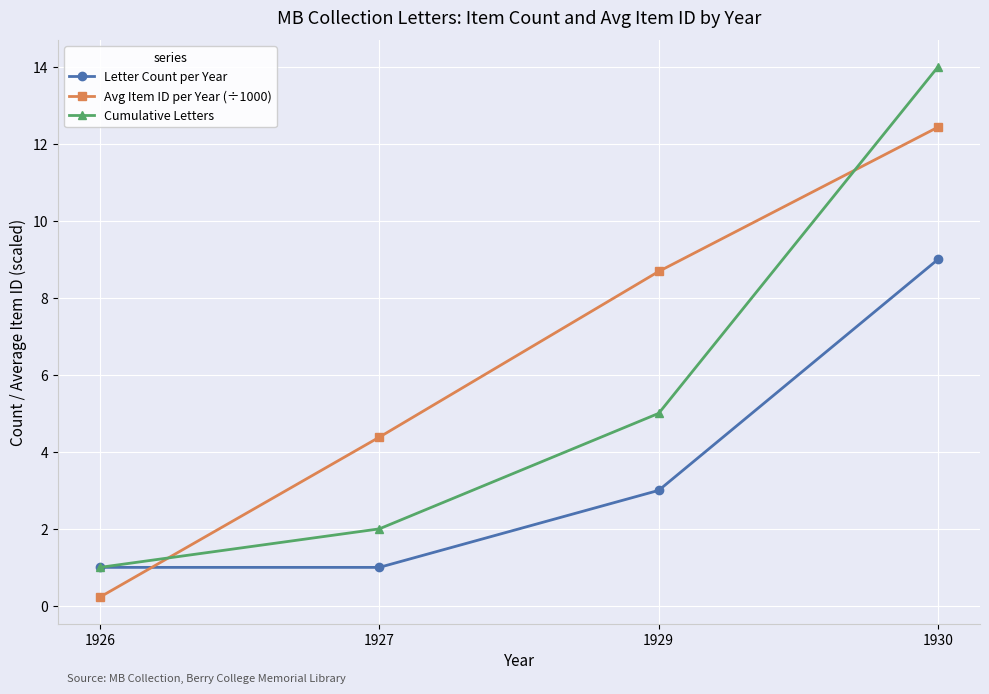

What is the total value across all series at 1929?

16.7